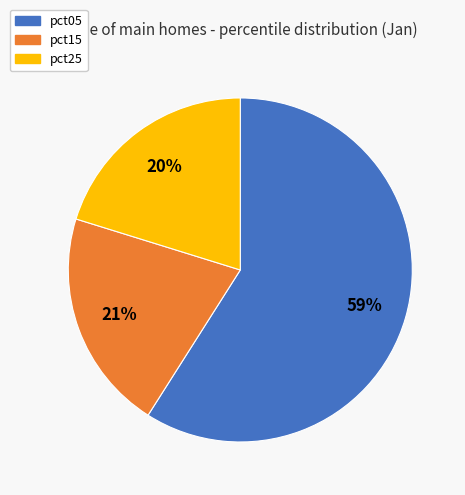

What percentage is the pct05 slice, to the nearest percent?

59%